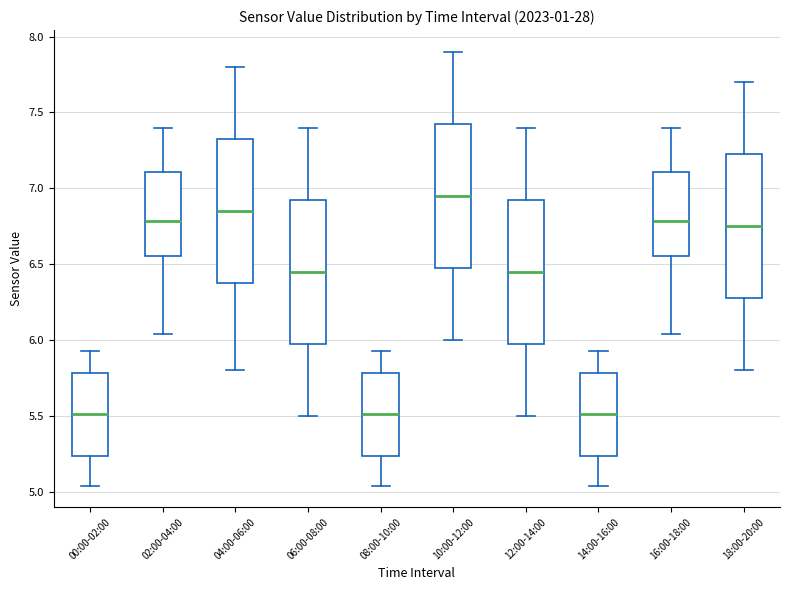

Which box's median line is the highest?

10:00-12:00